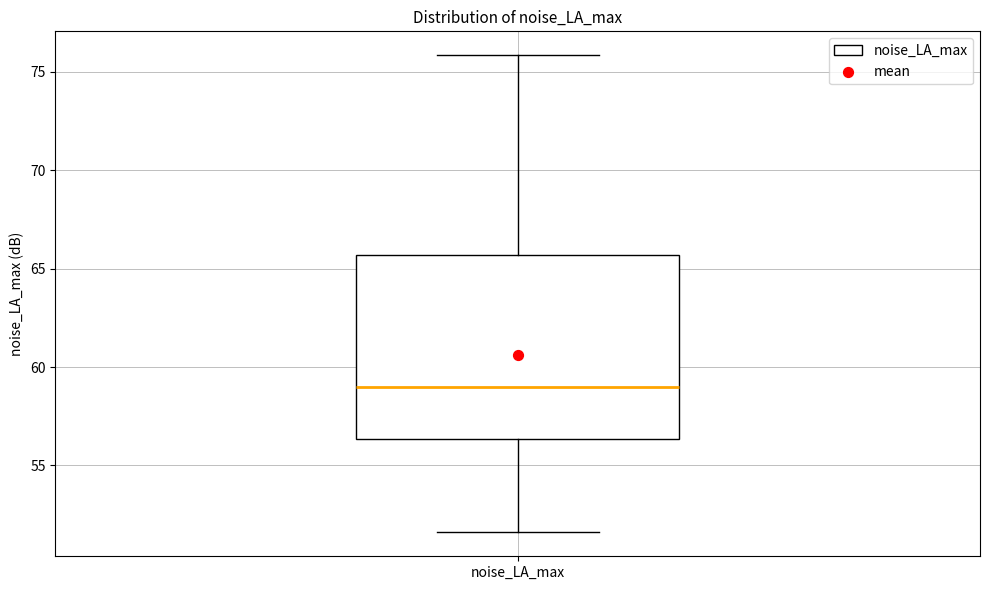

Where does the lower whisker of the box for noise_LA_max end on the y-axis? The values are not printed on the chart, so give them approximately, as read against the axis.

51.5